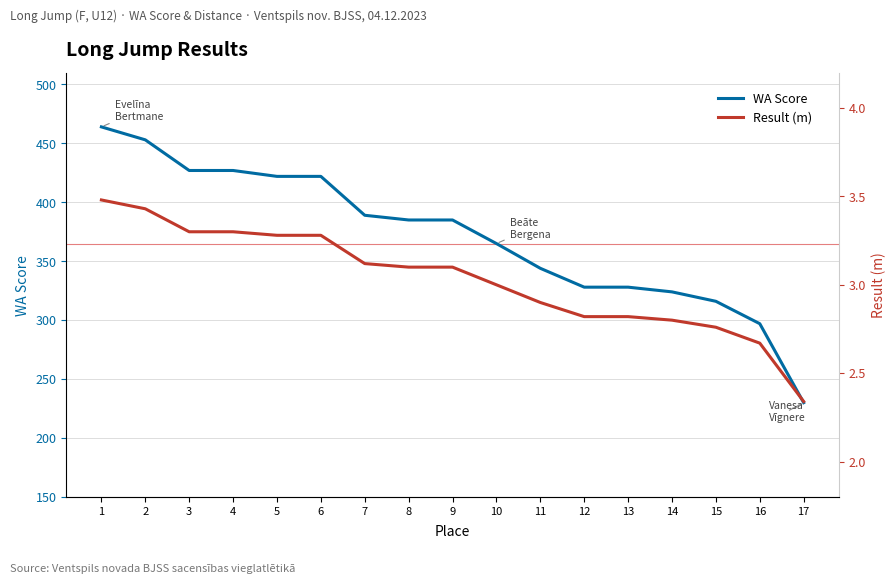

Reading left to right, transcribe all the data shown in this chart.

WA Score: 1=464.0	2=453.0	3=427.0	4=427.0	5=422.0	6=422.0	7=389.0	8=385.0	9=385.0	10=365.0	11=344.0	12=328.0	13=328.0	14=324.0	15=316.0	16=297.0	17=230.0
Result (m): 1=3.5	2=3.4	3=3.3	4=3.3	5=3.3	6=3.3	7=3.1	8=3.1	9=3.1	10=3.0	11=2.9	12=2.8	13=2.8	14=2.8	15=2.8	16=2.7	17=2.3